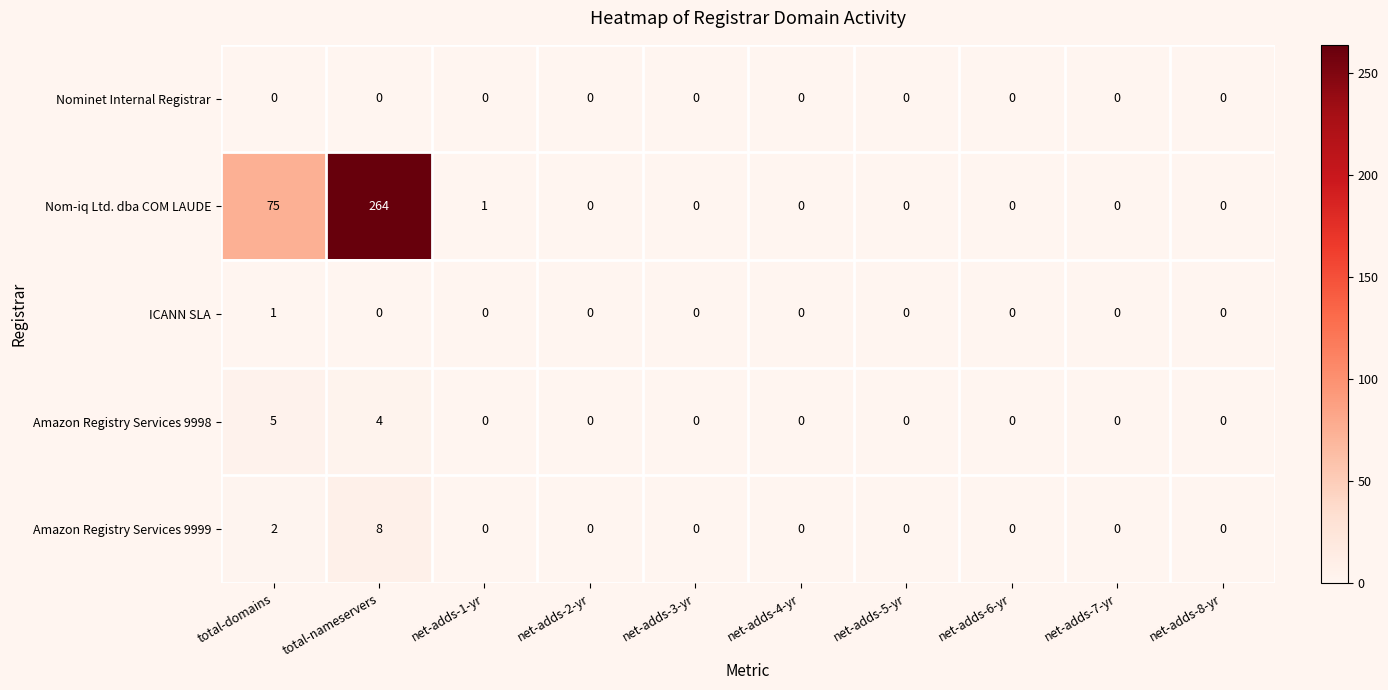

What is the difference between the maximum and minimum values in the Nom-iq Ltd. dba COM LAUDE series?

264